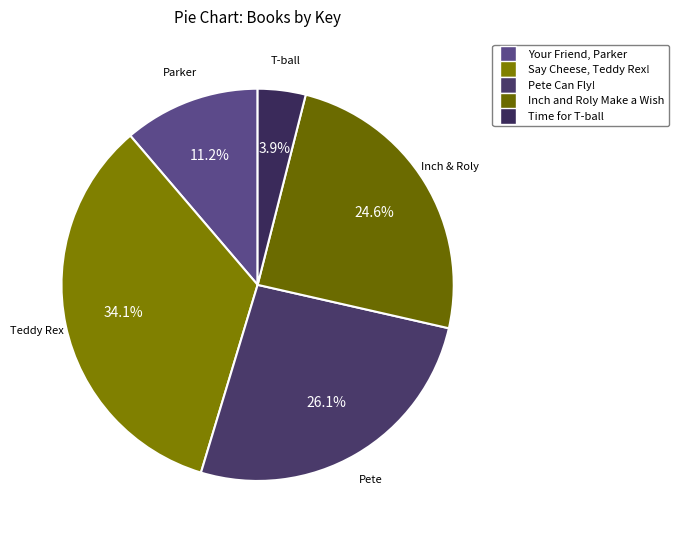

To the nearest percent, what is the combined percentage of Time for T-ball and Inch and Roly Make a Wish?

29%